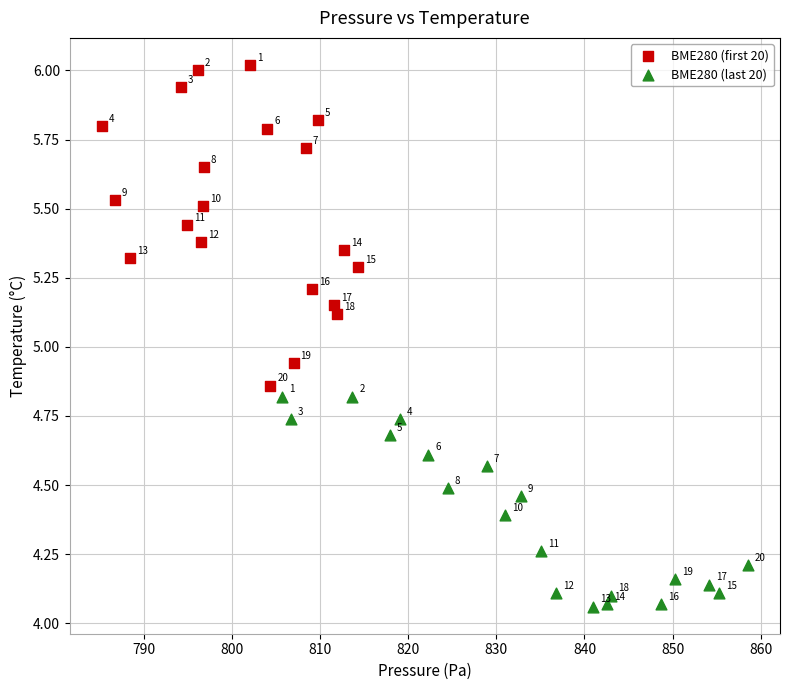

Which series has the widest spread of Y values?

BME280 (first 20)